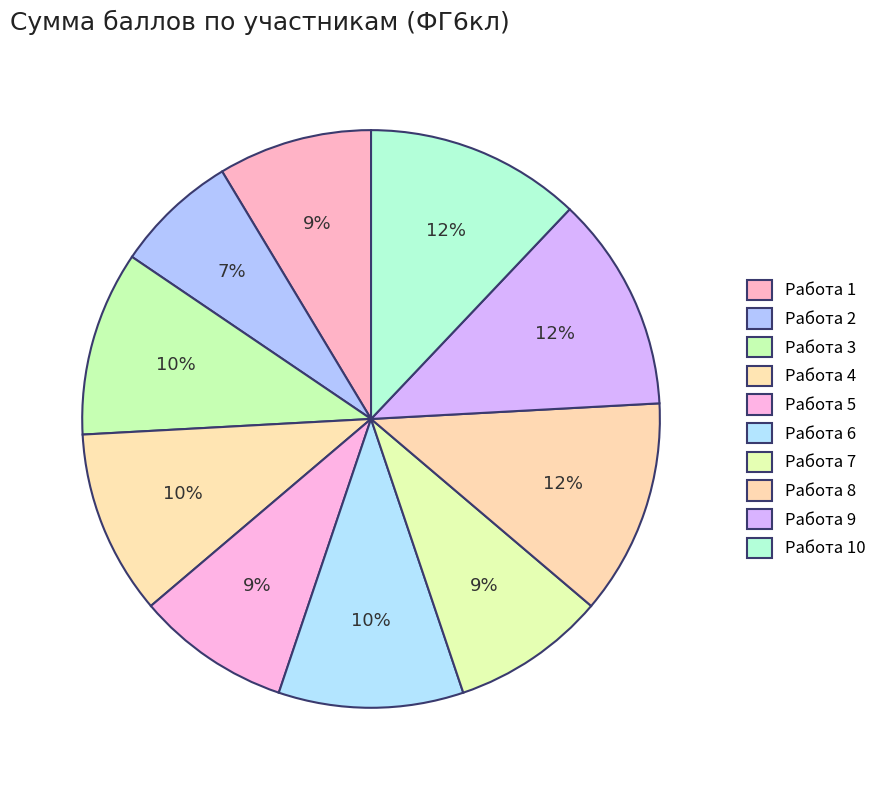

To the nearest percent, what portion does Работа 5 represent?

9%